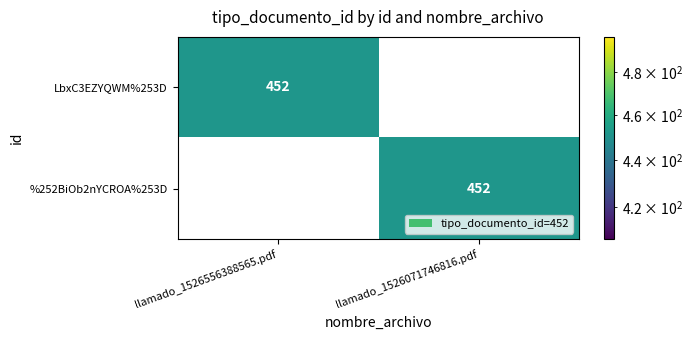

Is the value of %252BiOb2nYCROA%253D at llamado_1526556388565.pdf greater than the value of LbxC3EZYQWM%253D at llamado_1526556388565.pdf?

No